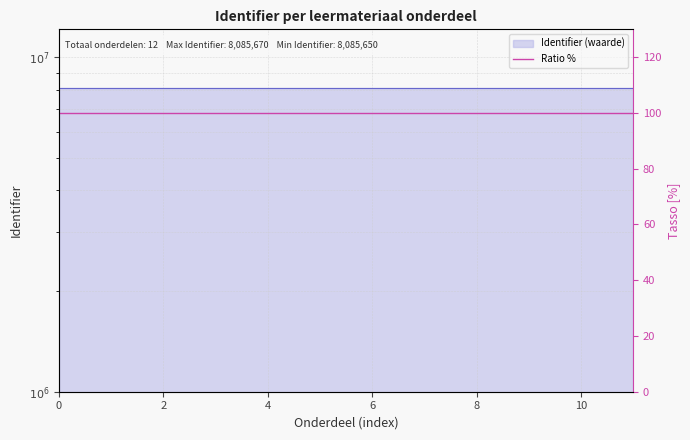

The value at 8 is 149.9. True or false?

False